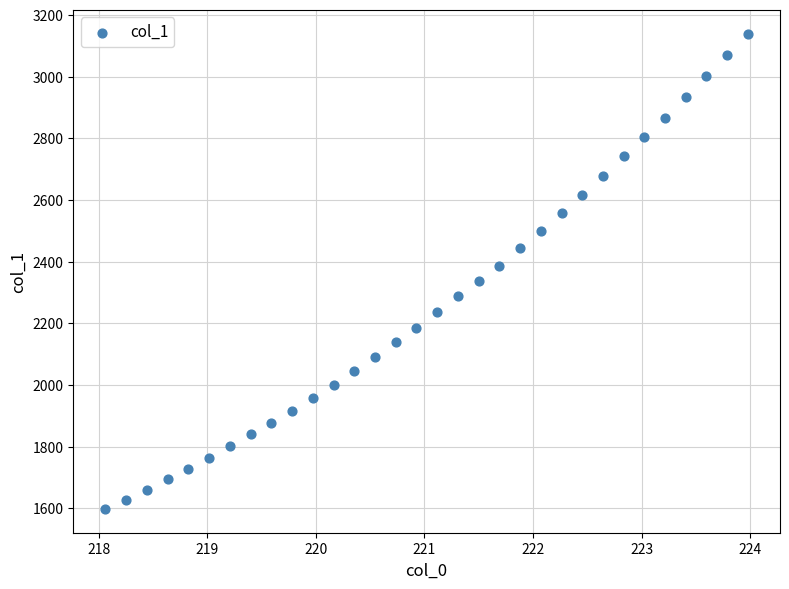

What is the range of Y values (max minus min)?

1542.2